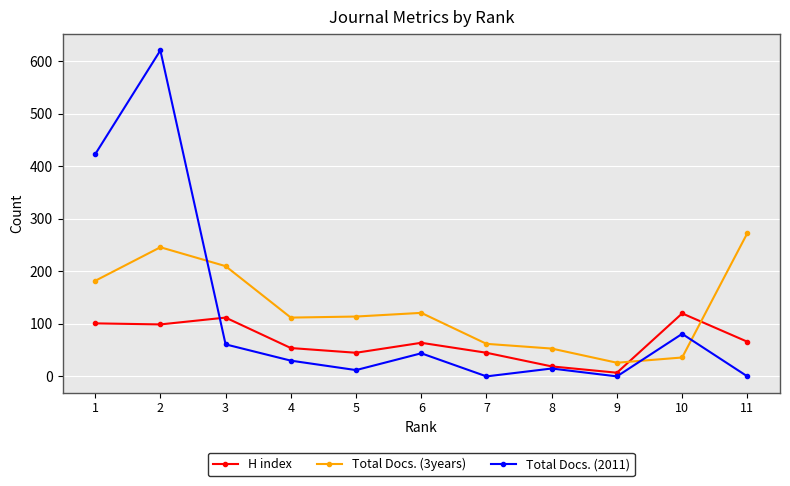

In Total Docs. (3years), how many points are higher than both neighbors (excluding endpoints)?

2